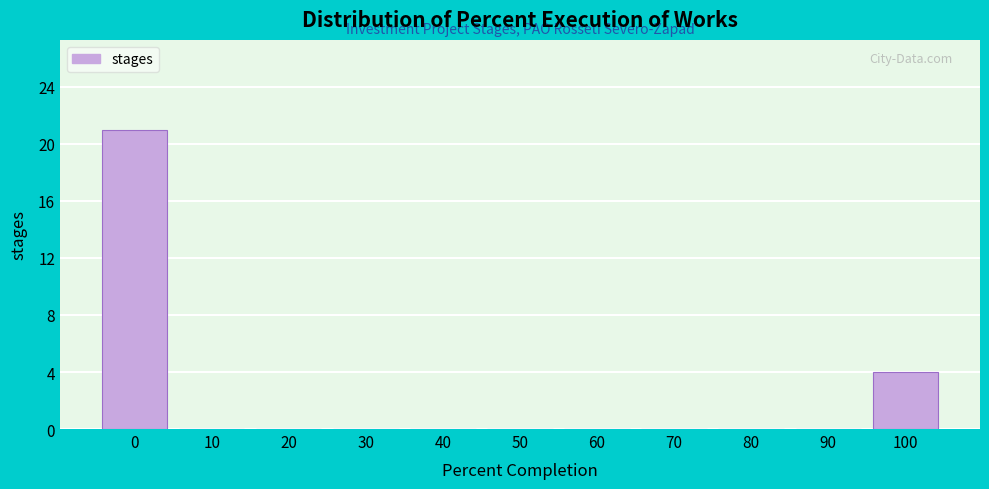

Reading left to right, transcribe this chart: for each bar, give the range it covers on the x-axis and its height. The values are not printed on the chart, so give them approximately, as read against the axis.

-5 to 5: 21
5 to 15: 0
15 to 25: 0
25 to 35: 0
35 to 45: 0
45 to 55: 0
55 to 65: 0
65 to 75: 0
75 to 85: 0
85 to 95: 0
95 to 105: 4